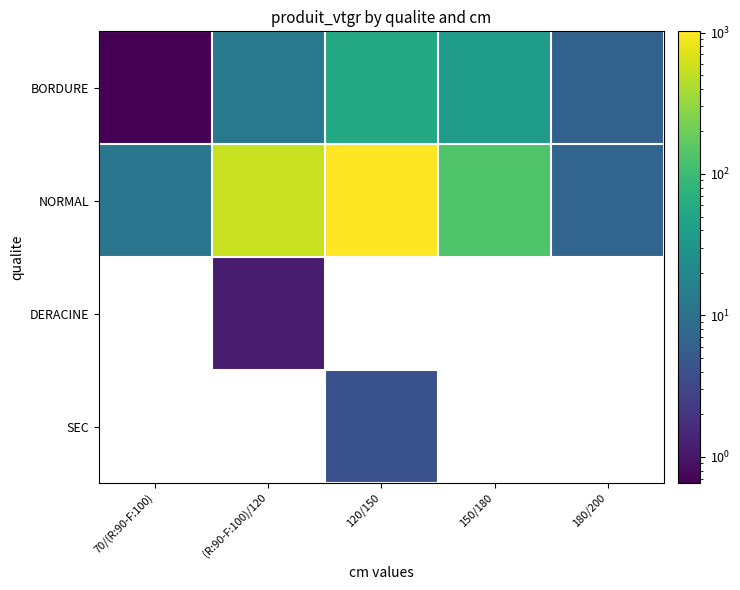

Which series has the largest total across all categories?

NORMAL